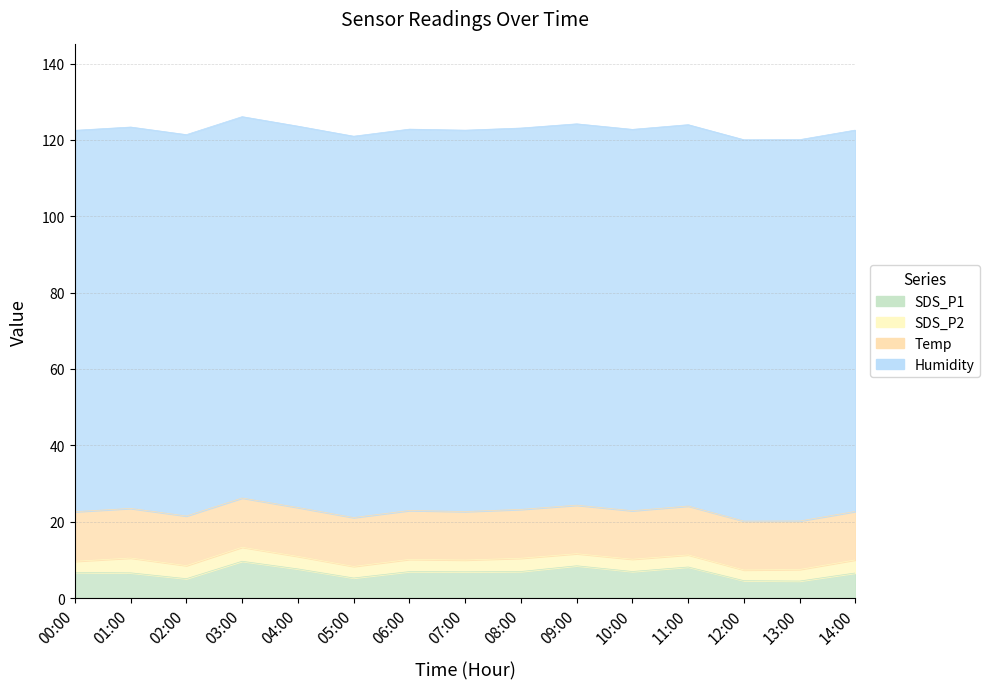

Between 04:00 and 14:00, which series saw the biggest shift?

SDS_P1